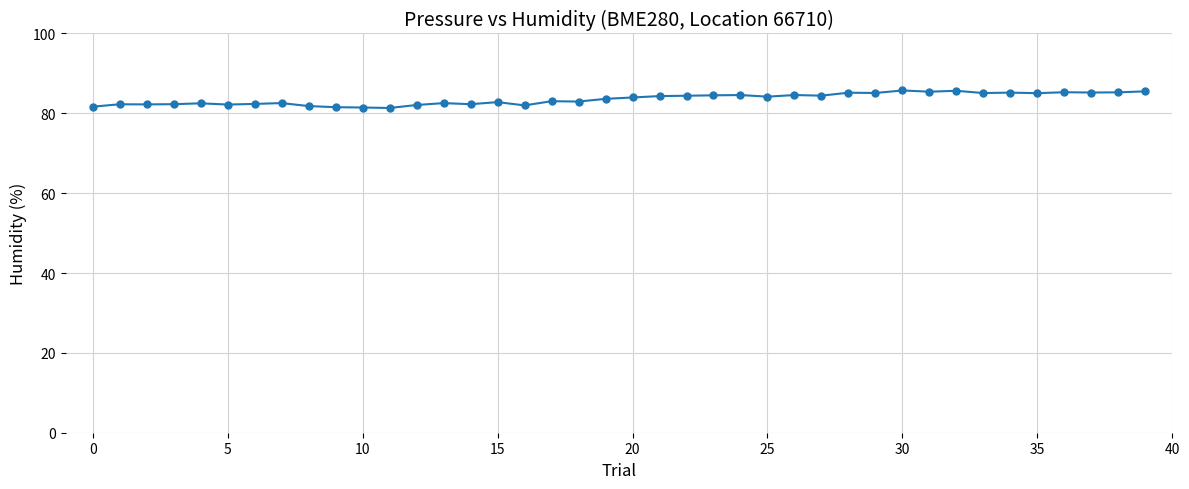

How many data points does each series have?

40